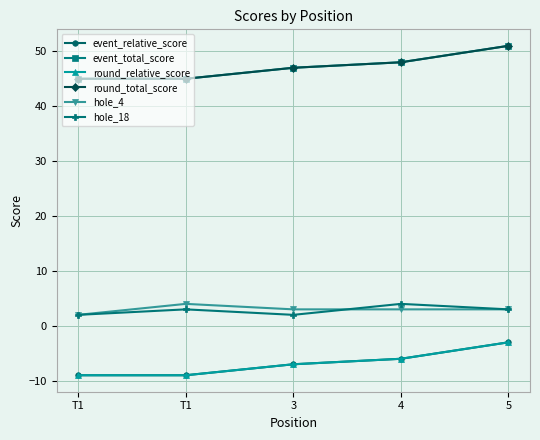

What is the maximum value for event_total_score?

51